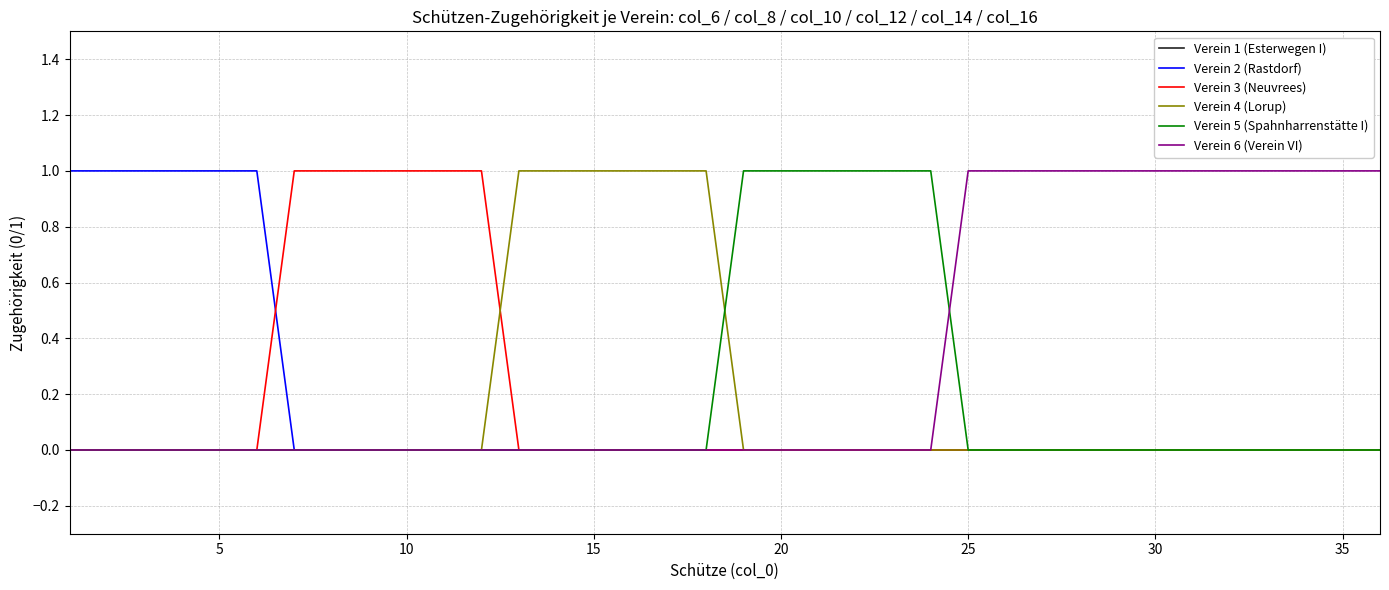

Which series has the largest total across all categories?

Verein 6 (Verein VI)